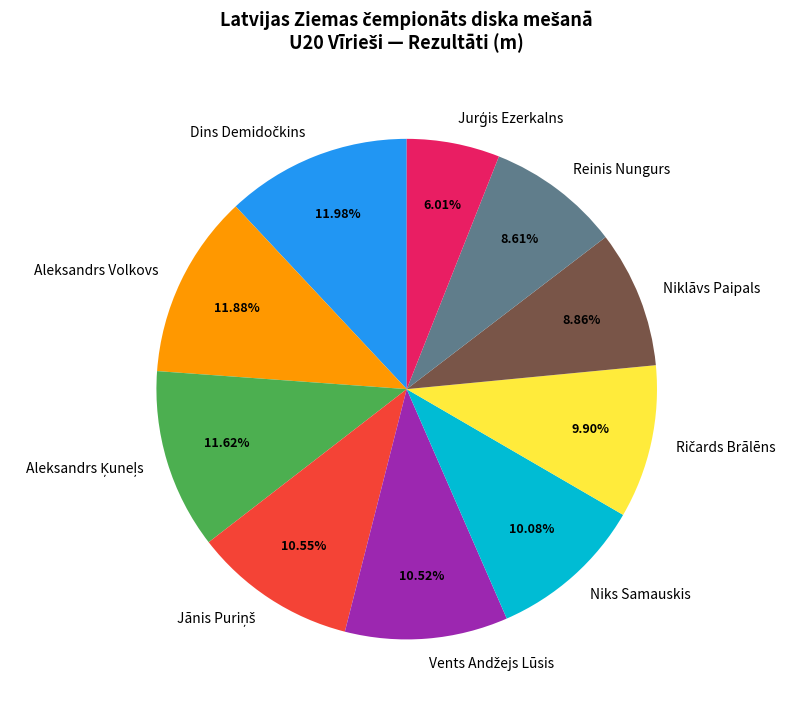

Is there a majority slice in this chart?

No